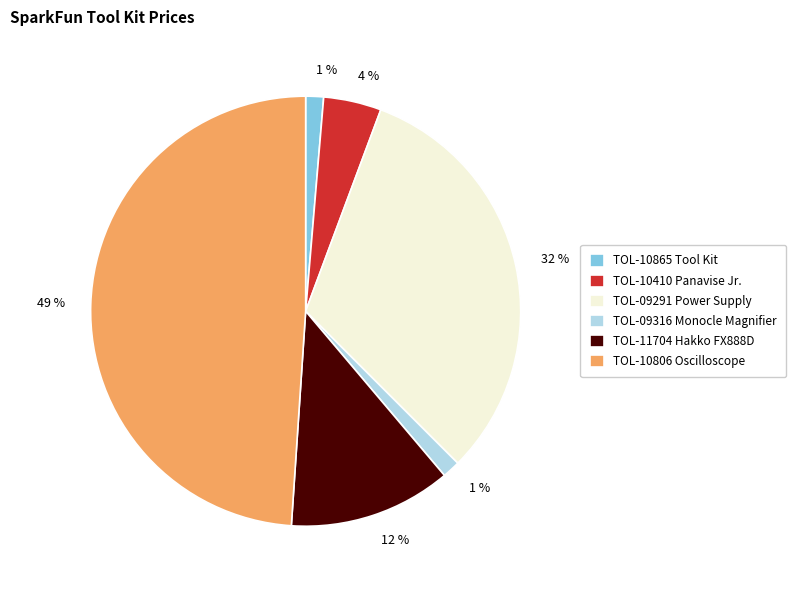

To the nearest percent, what is the average slice percentage?

17%